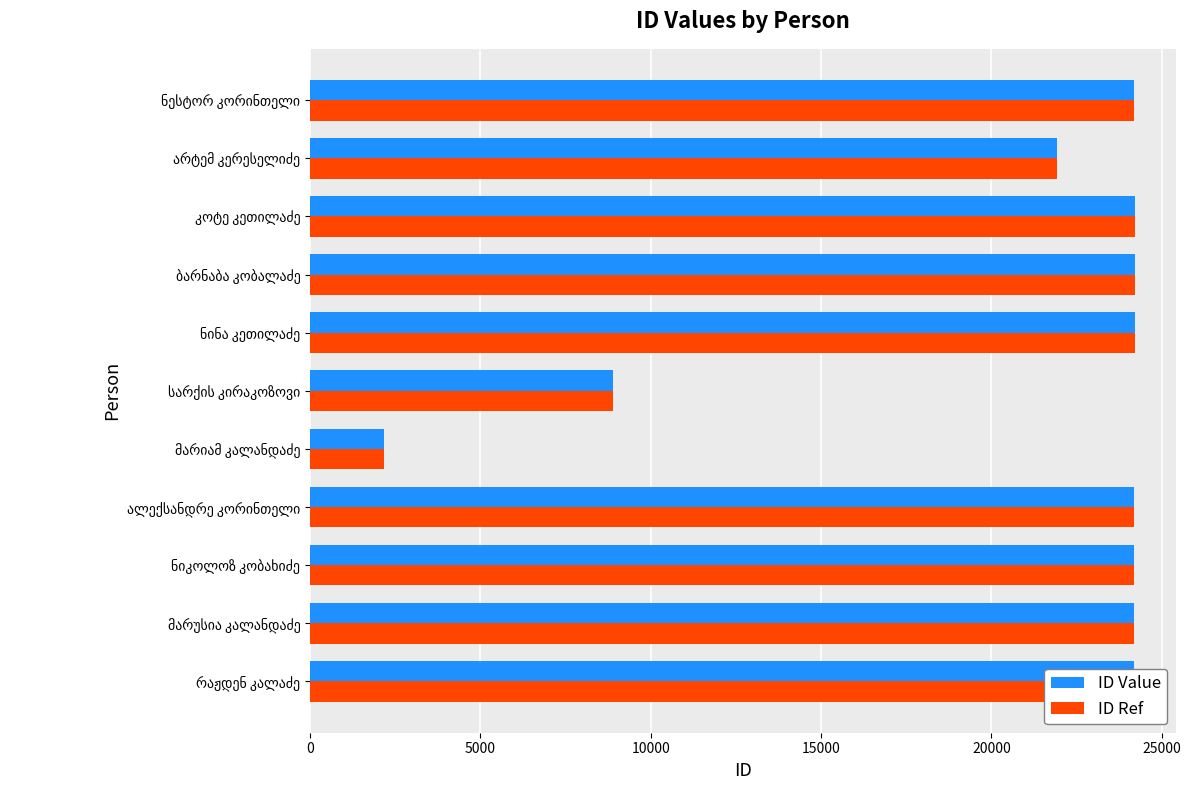

What is the average value of the ID Value series?

20600